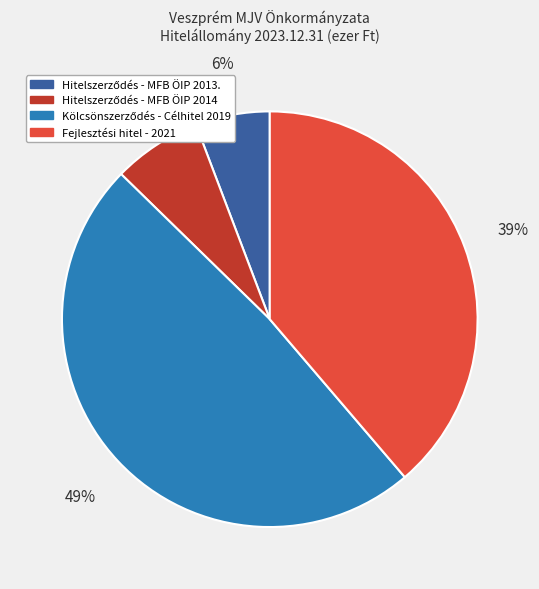

The Fejlesztési hitel - 2021 slice represents 39% of the pie. True or false?

True